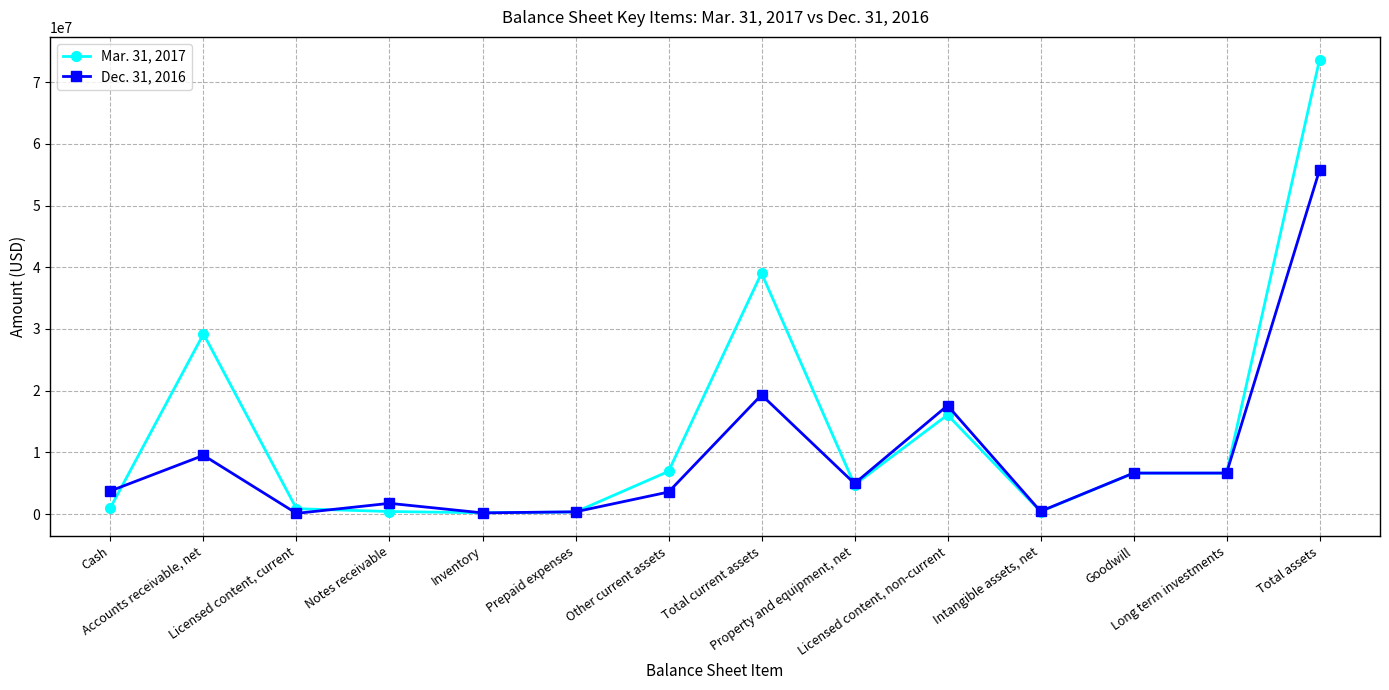

Between which two adjacent categories do Mar. 31, 2017 and Dec. 31, 2016 first intersect?

Cash and Accounts receivable, net